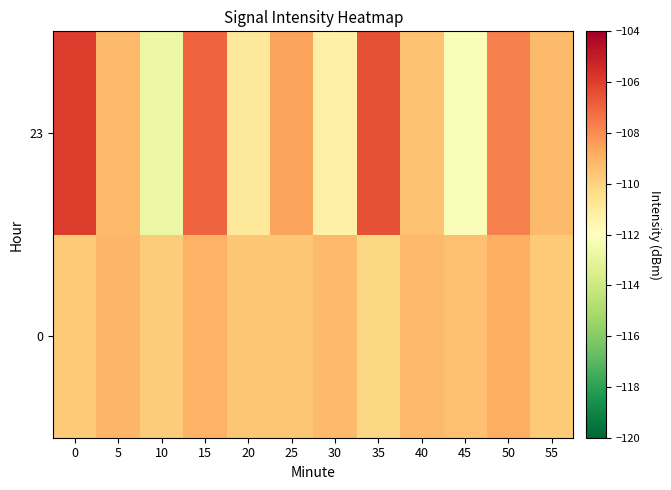

Reading right to left, what are all the values shown in this chart?

0: 55=-109.7	50=-108.9	45=-109.4	40=-109.2	35=-110.2	30=-109.2	25=-109.6	20=-109.6	15=-109.0	10=-109.8	5=-109.1	0=-109.7
23: 55=-109.2	50=-107.7	45=-112.2	40=-109.5	35=-106.5	30=-111.3	25=-108.6	20=-110.9	15=-107.0	10=-112.8	5=-109.2	0=-106.0